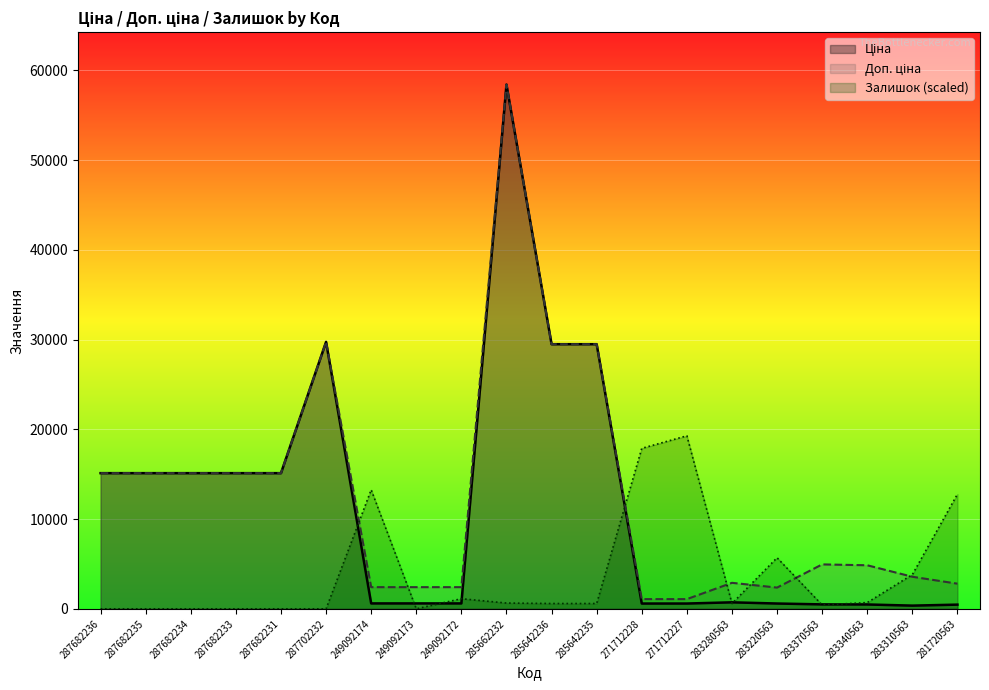

What is the label of the 15th point from the left?

283280563